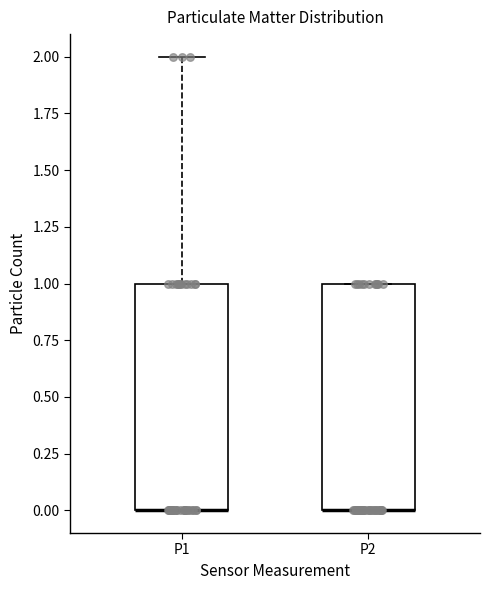

Reading left to right, transcribe this box plot: for each box, give where its median line is, the range the box spans, and where its two whiskers end, as read against the y-axis. The values are not printed on the chart, so give them approximately, as read against the axis.

P1: median 0 (drawn on the box's lower edge), box 0 to 1, whiskers 0 to 2
P2: median 0 (drawn on the box's lower edge), box 0 to 1, whiskers 0 to 1